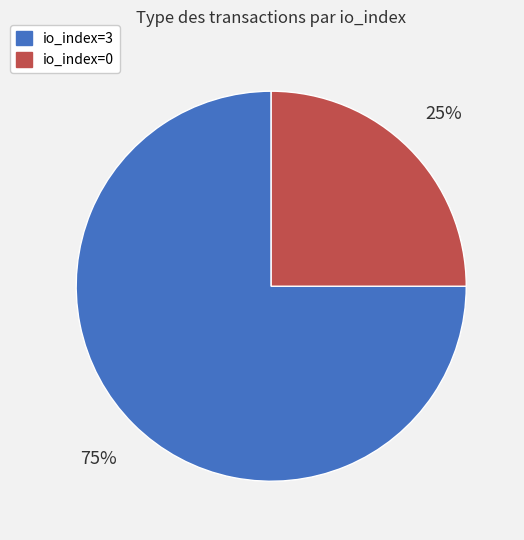

Count the number of slices in the pie.

2